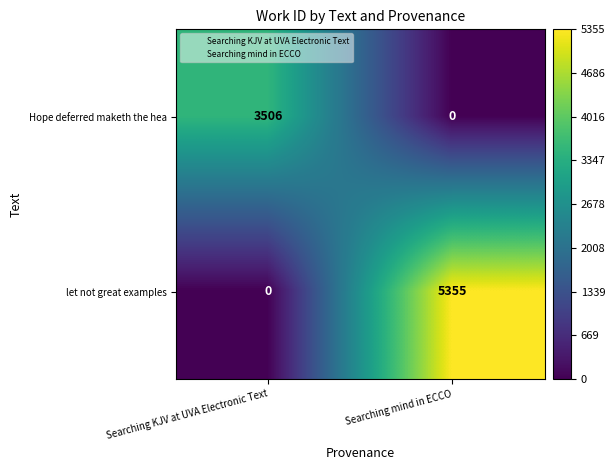

At which category is the sum across all series the highest?

Searching mind in ECCO